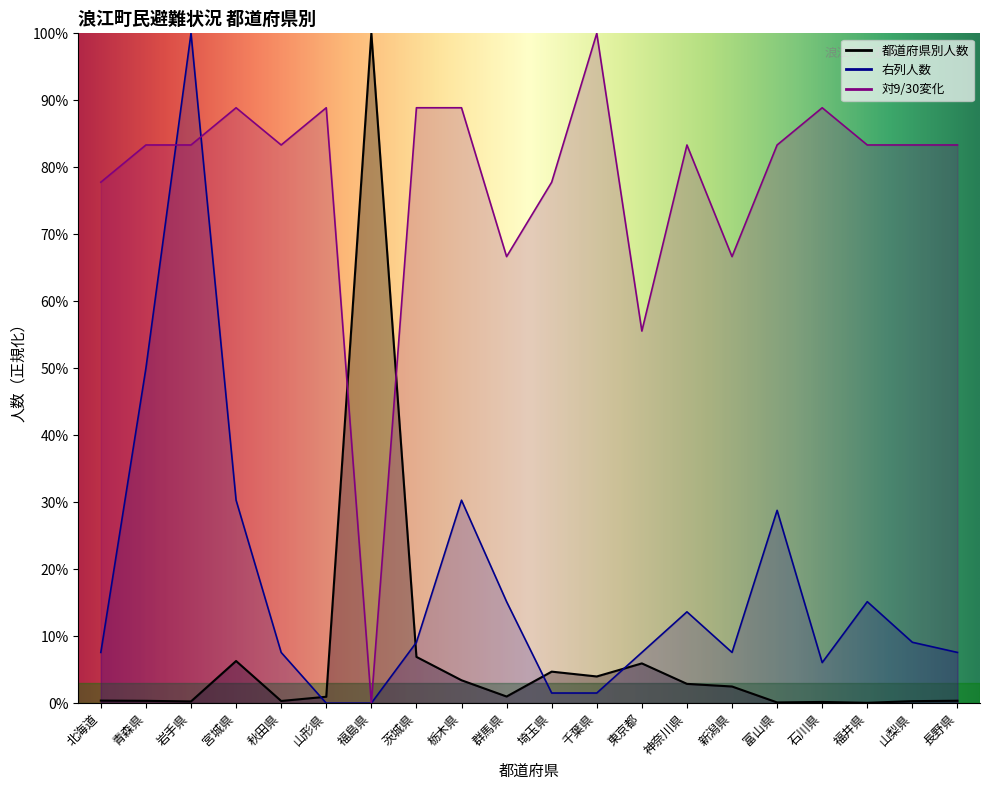

Which series changed the most between 茨城県 and 山梨県?

都道府県別人数